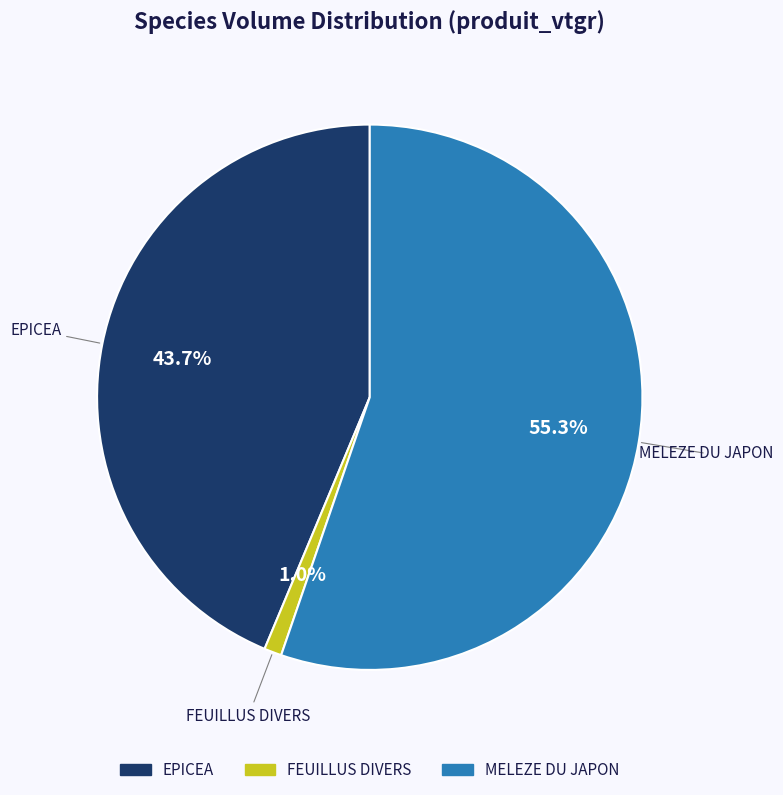

Rank the categories by value from lowest to highest.

FEUILLUS DIVERS, EPICEA, MELEZE DU JAPON